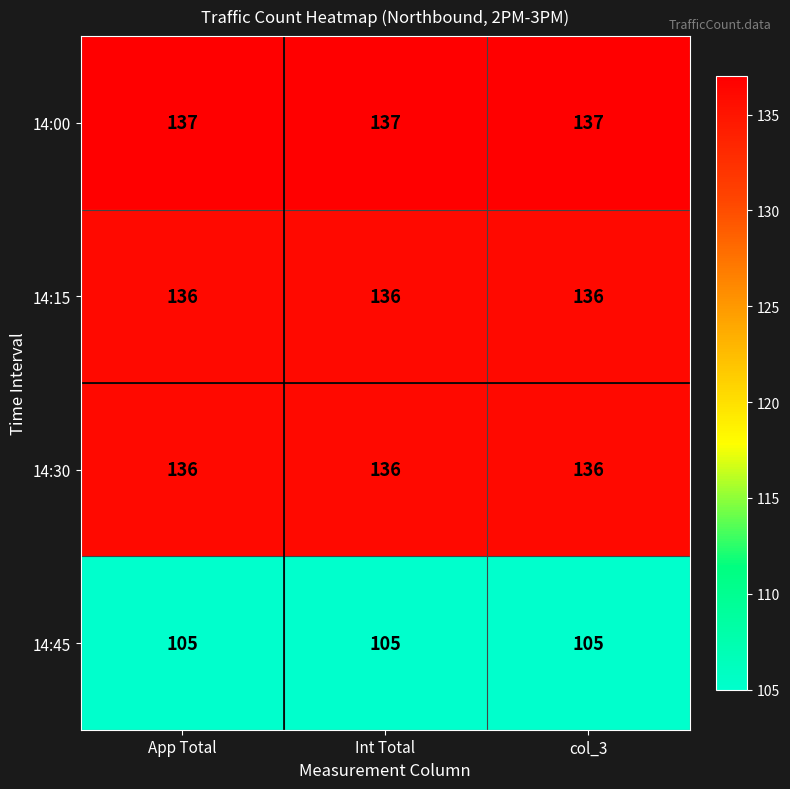

What is the spread (max minus min) of values at col_3?

32